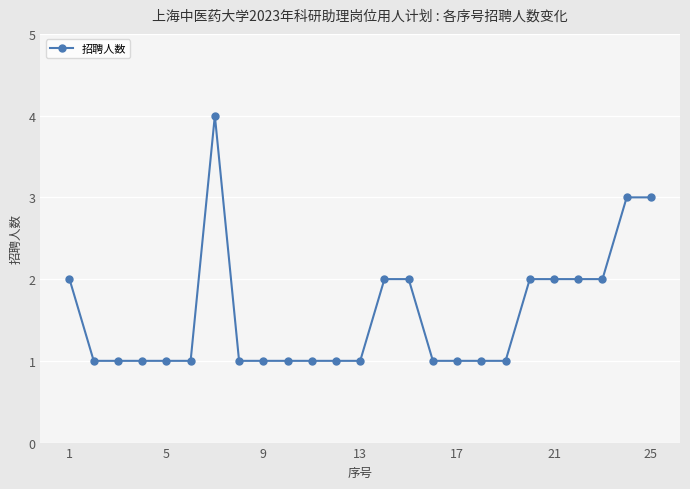

What is the difference between the maximum and minimum values?

3